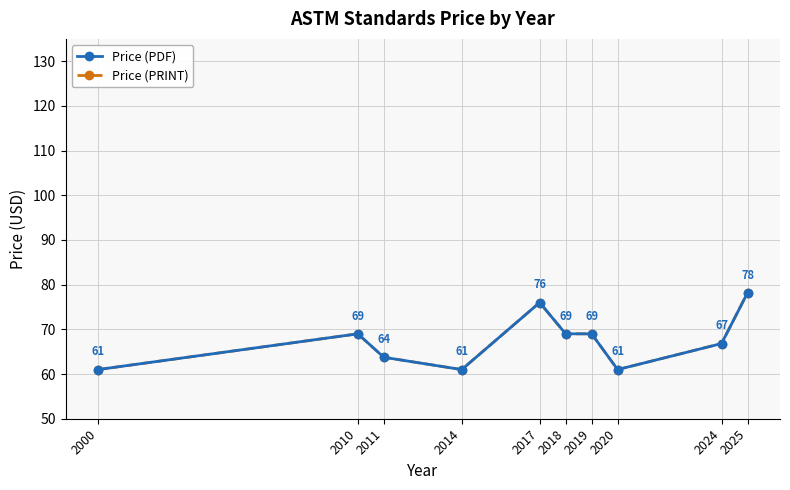

Is this an area chart (filled region under the line)?

No